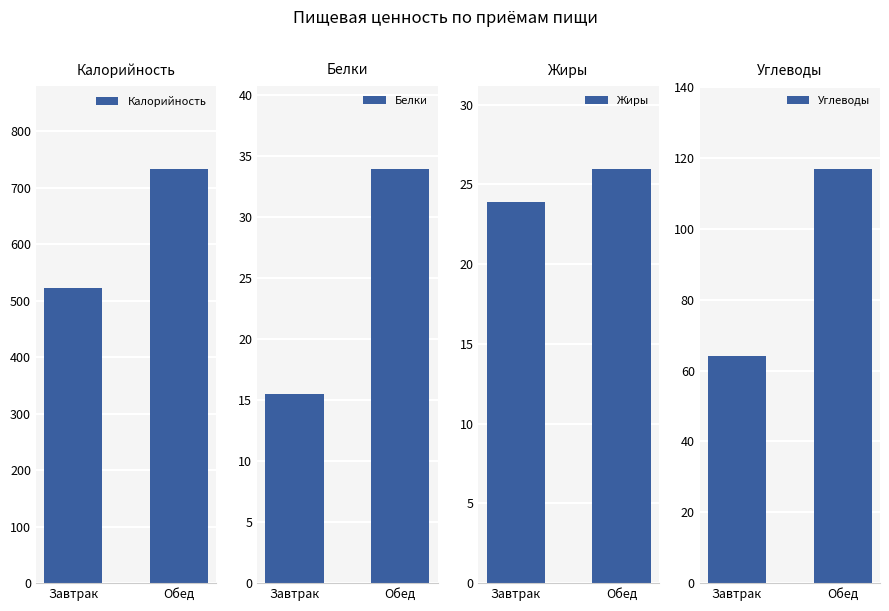

What is the difference between the maximum and minimum values in the Жиры series?

2.1